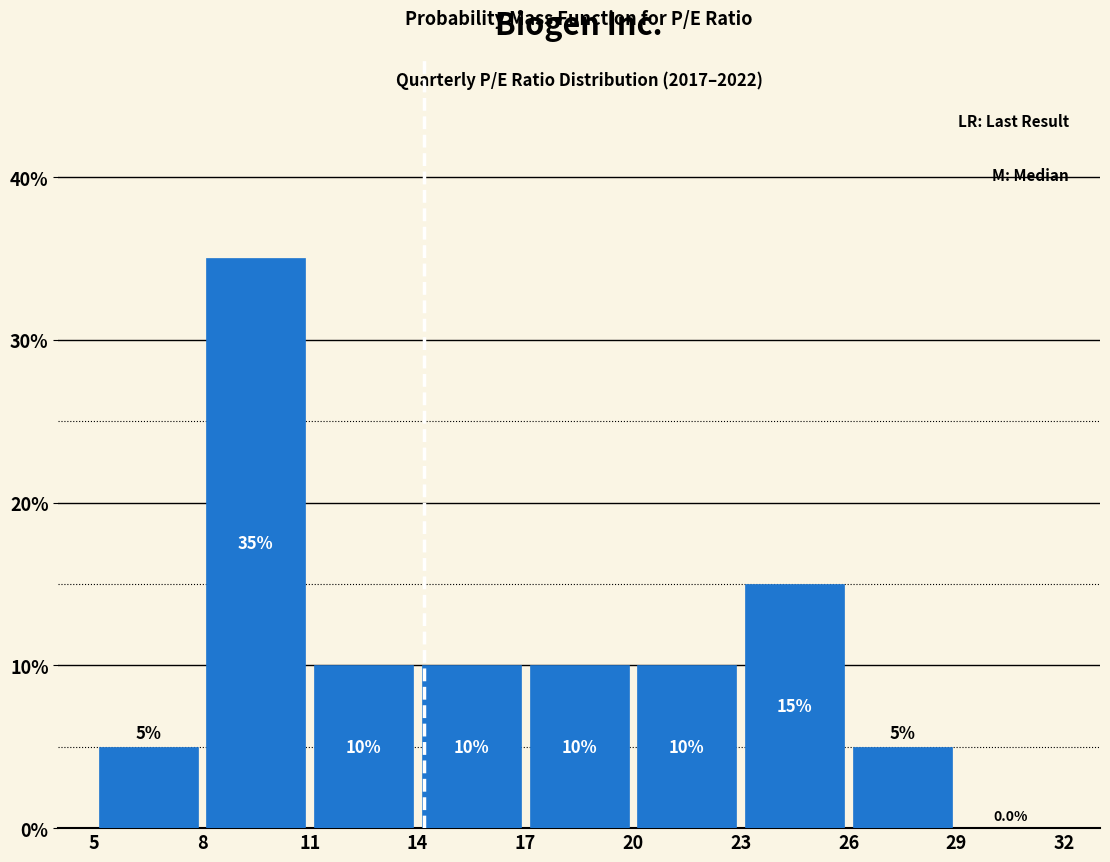

Reading left to right, transcribe this chart: for each bar, give the range it covers on the x-axis and its height.

5 to 8: 5.0
8 to 11: 35.0
11 to 14: 10.0
14 to 17: 10.0
17 to 20: 10.0
20 to 23: 10.0
23 to 26: 15.0
26 to 29: 5.0
29 to 32: 0.0